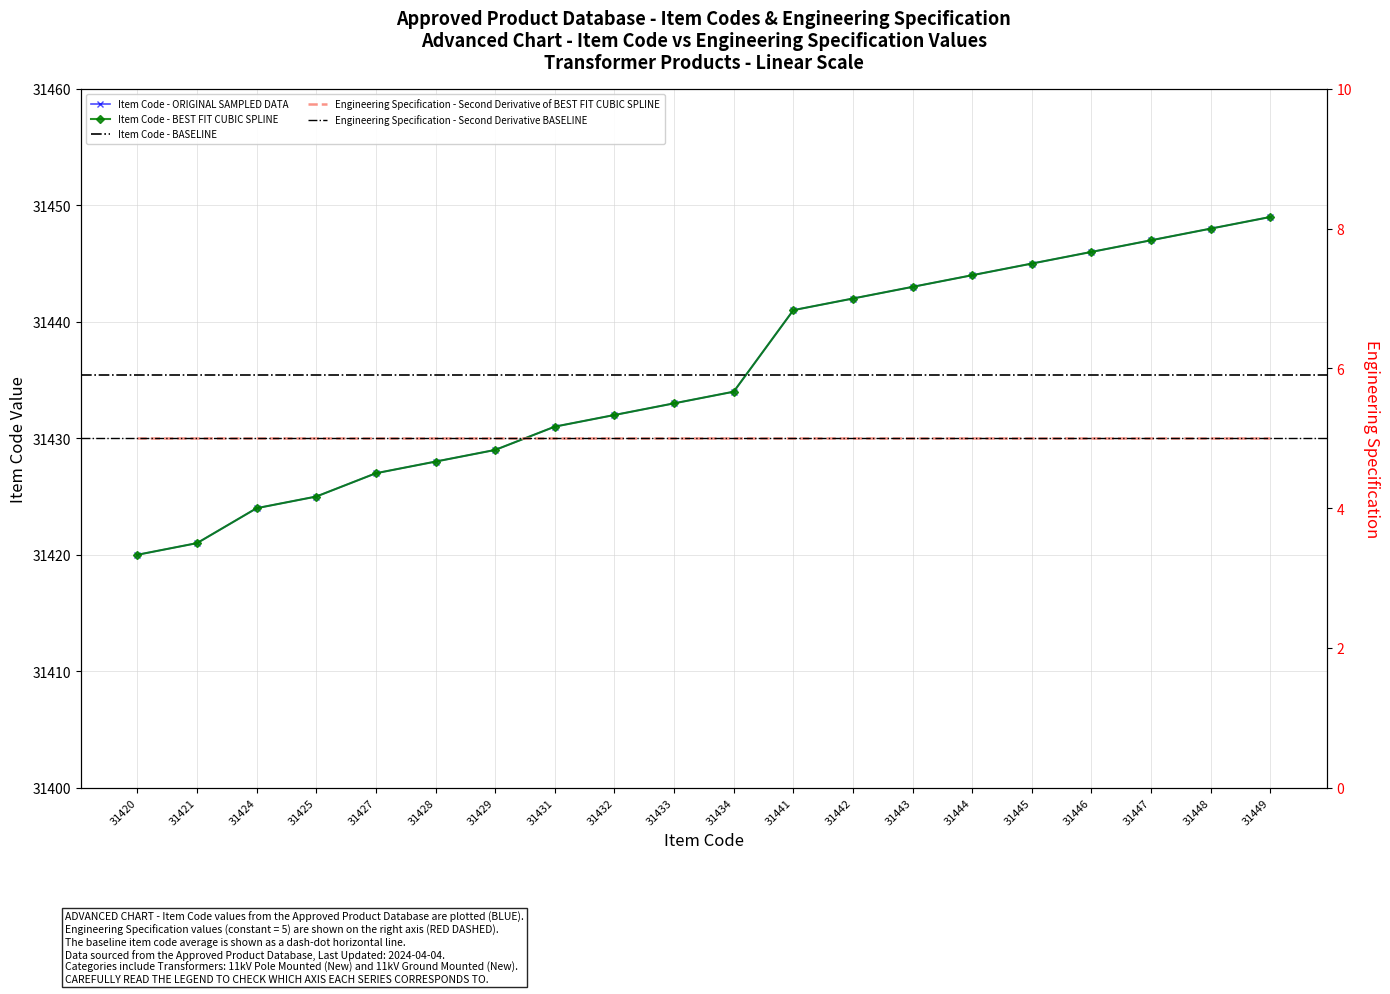

What is the sum of all values?

628709